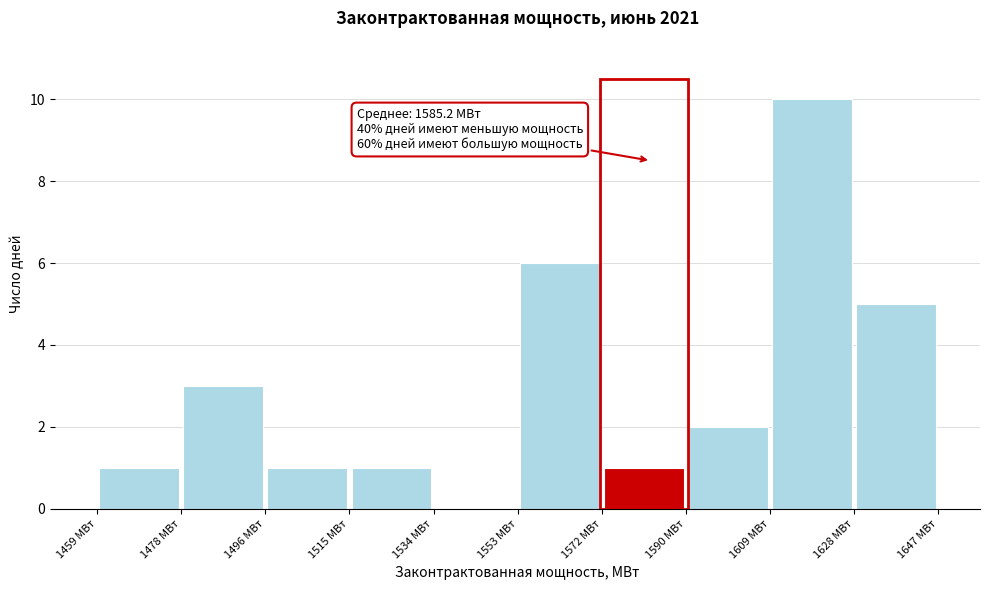

Which range on the x-axis has the tallest bar?

1610 to 1628